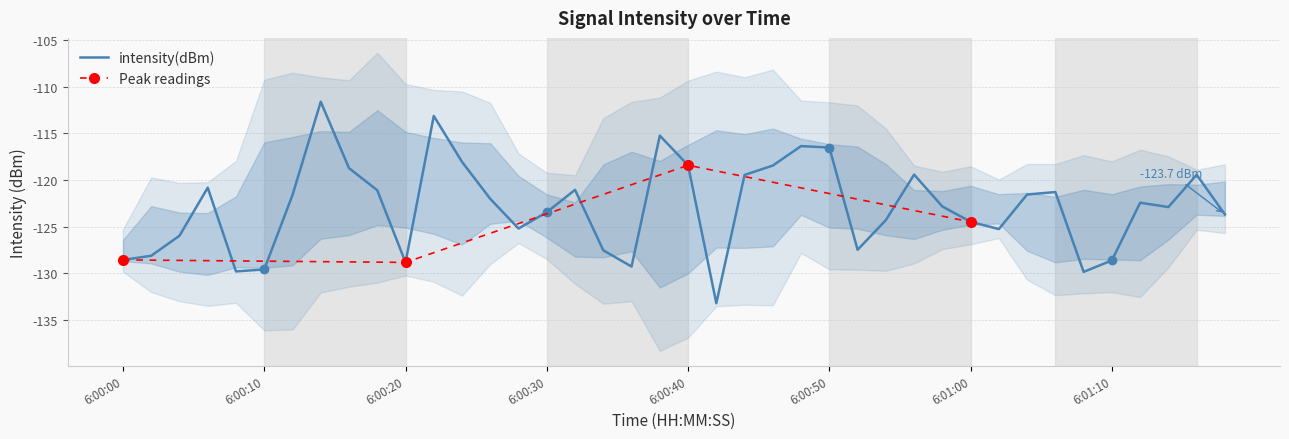

True or false: intensity(dBm) has a value of -209.3 at 6:00:10.

False